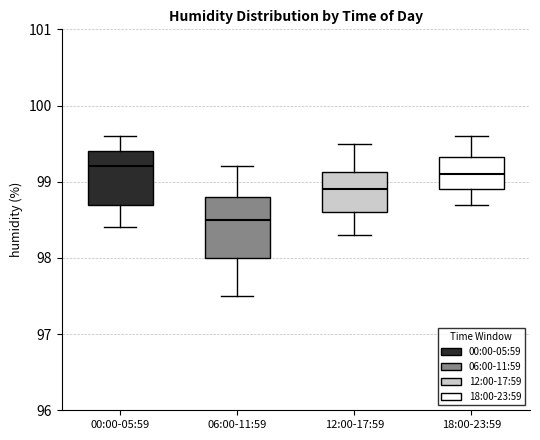

Reading left to right, transcribe this box plot: for each box, give where its median line is, the range the box spans, and where its two whiskers end, as read against the y-axis. The values are not printed on the chart, so give them approximately, as read against the axis.

00:00-05:59: median 99.2, box 98.7 to 99.4, whiskers 98.4 to 99.6
06:00-11:59: median 98.5, box 98.0 to 98.8, whiskers 97.5 to 99.2
12:00-17:59: median 98.9, box 98.6 to 99.1, whiskers 98.3 to 99.5
18:00-23:59: median 99.1, box 98.9 to 99.3, whiskers 98.7 to 99.6